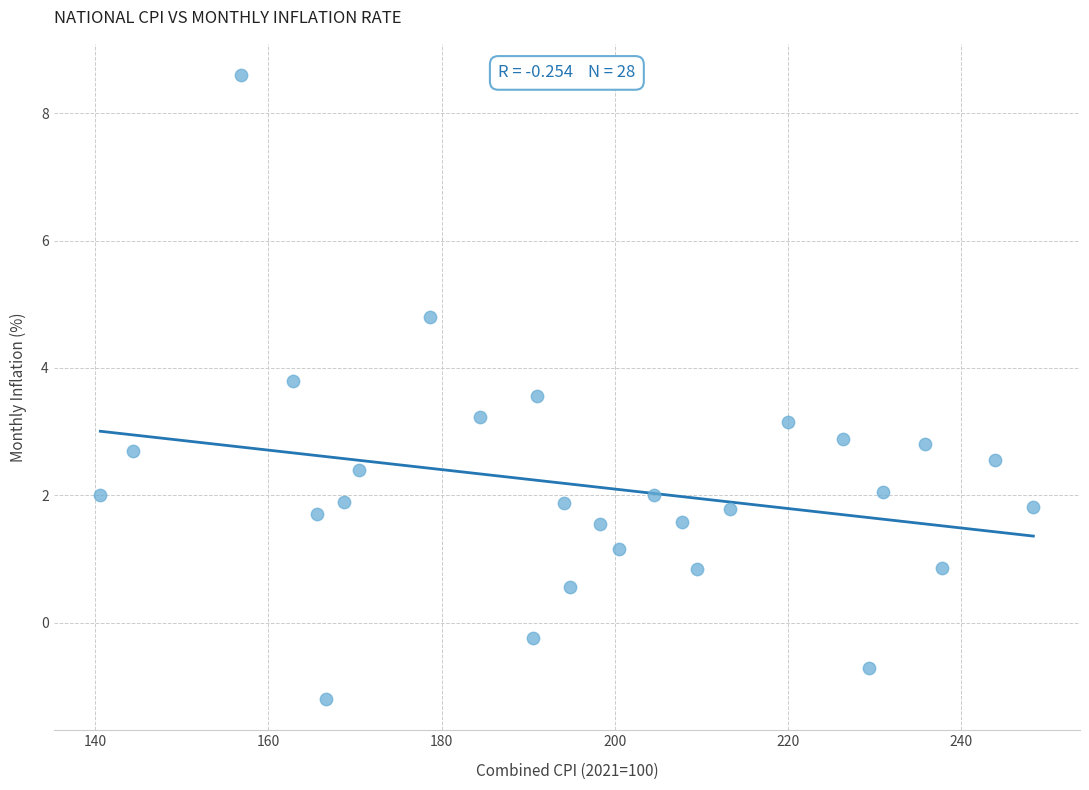

What is the range of X values (max minus min)?

107.7